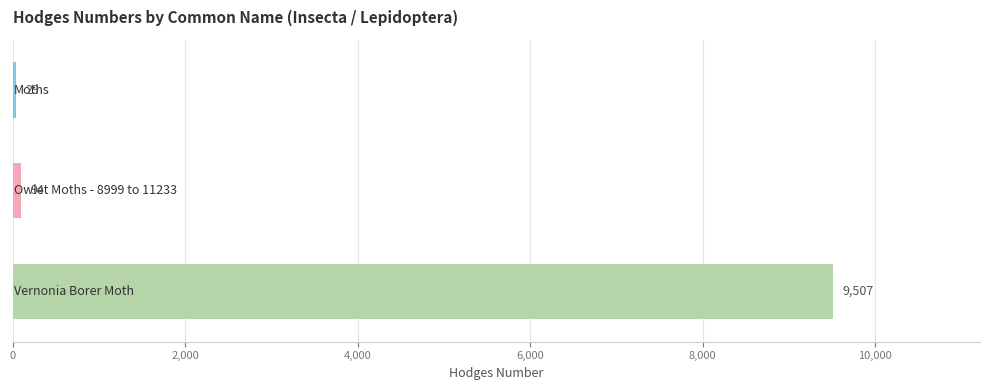

What is the maximum value shown in the chart?

9507.0